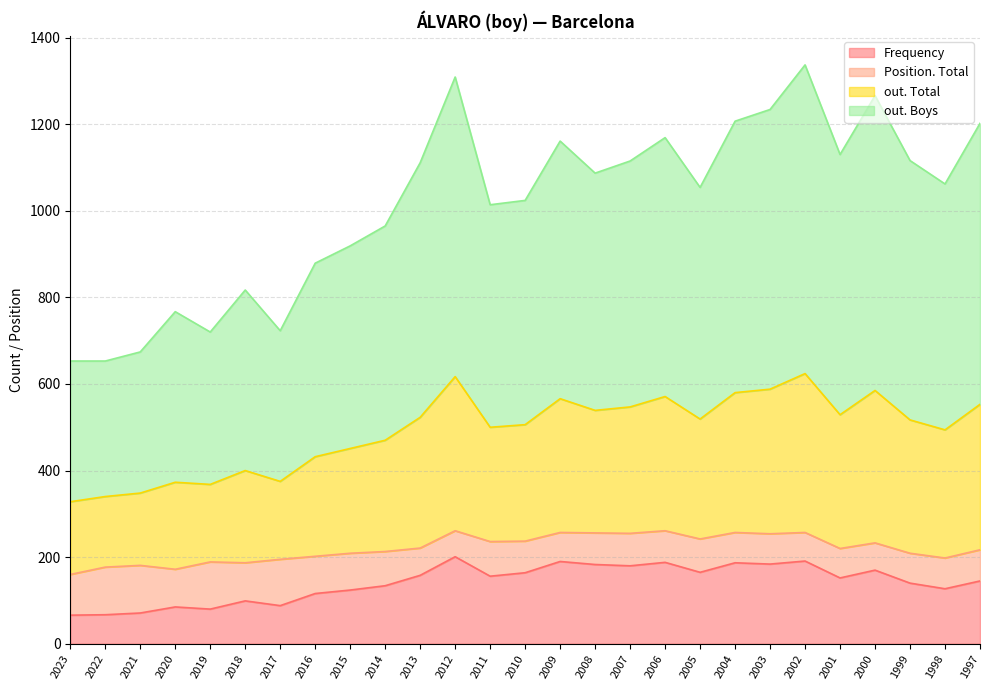

True or false: Frequency and out. Total intersect in this chart.

False